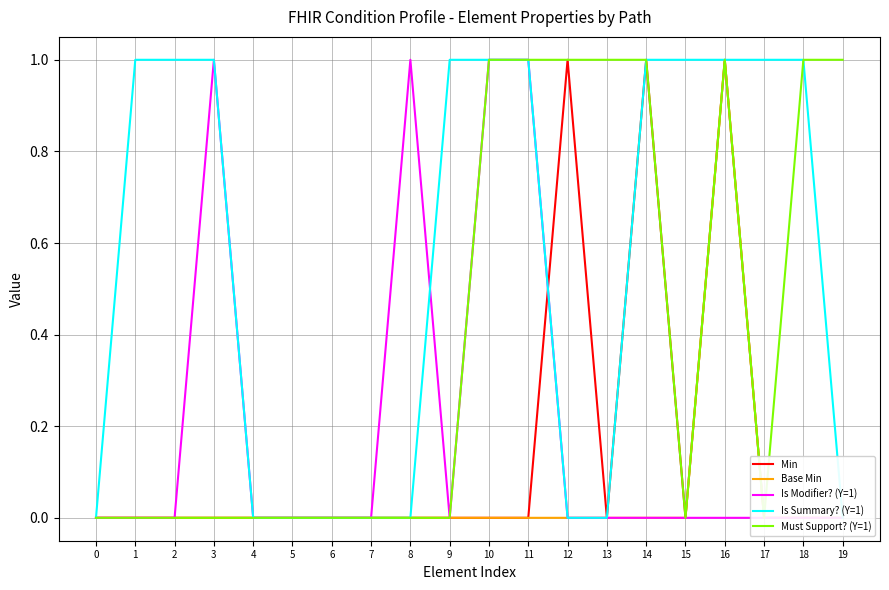

How many lines are shown in the chart?

5